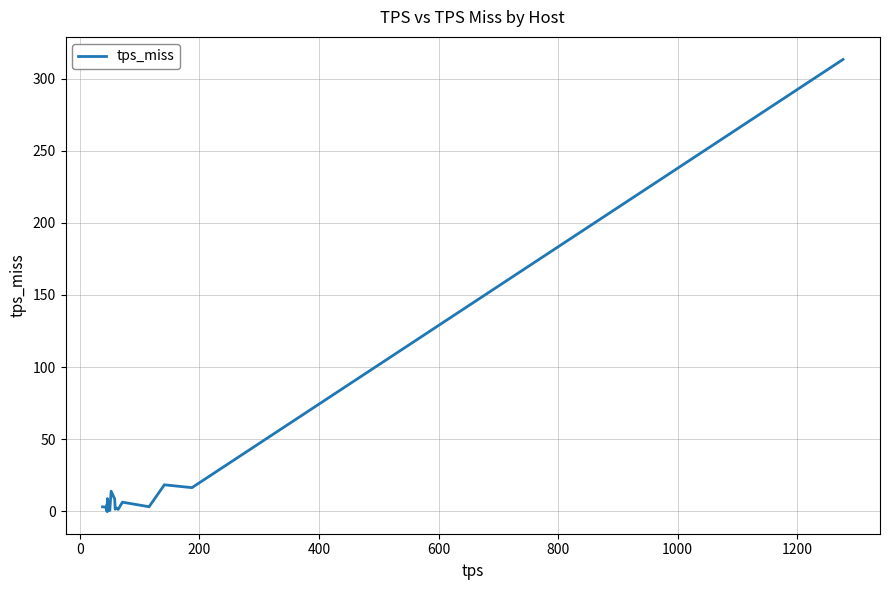

What is the greatest value displayed?

313.4